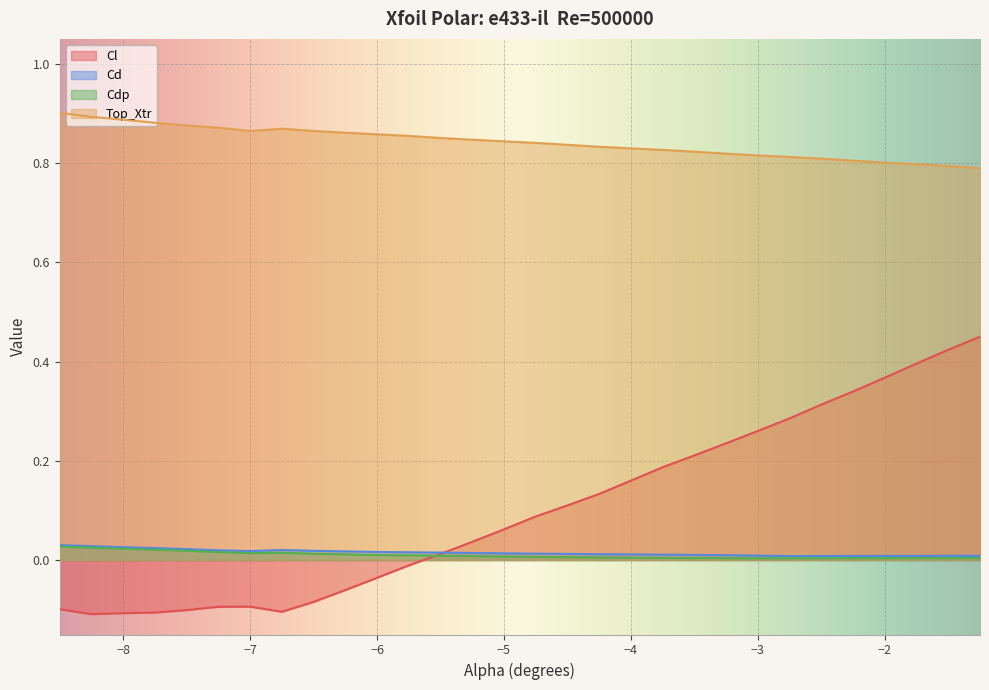

The value of Cl at -6.5 is -0.0. True or false?

False